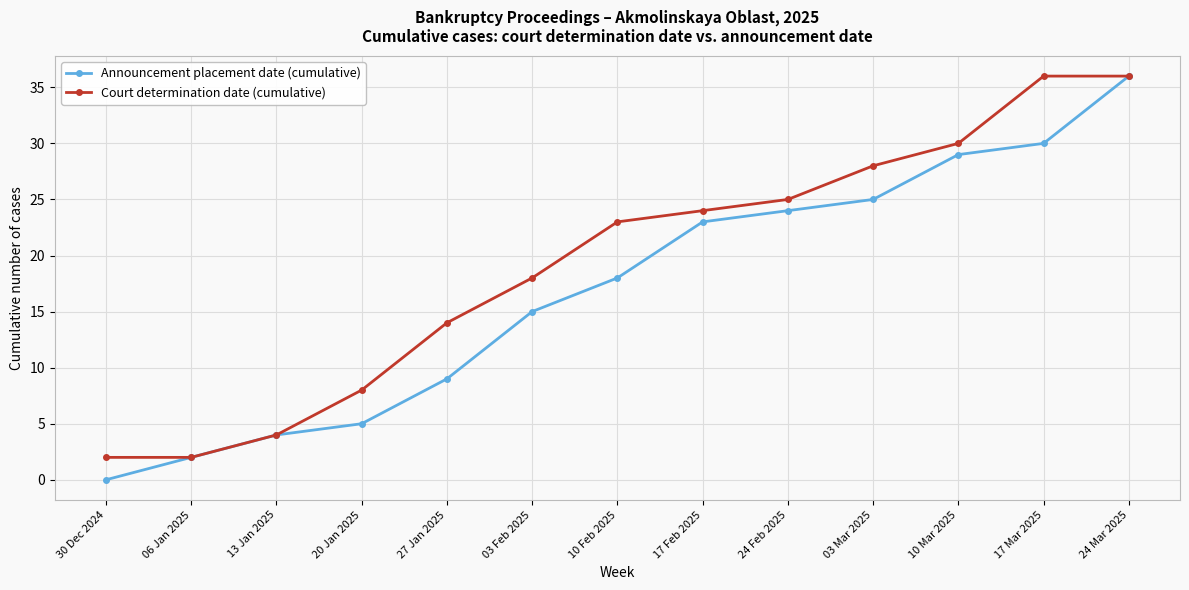

What are all the series names shown in the legend?

Announcement placement date (cumulative), Court determination date (cumulative)